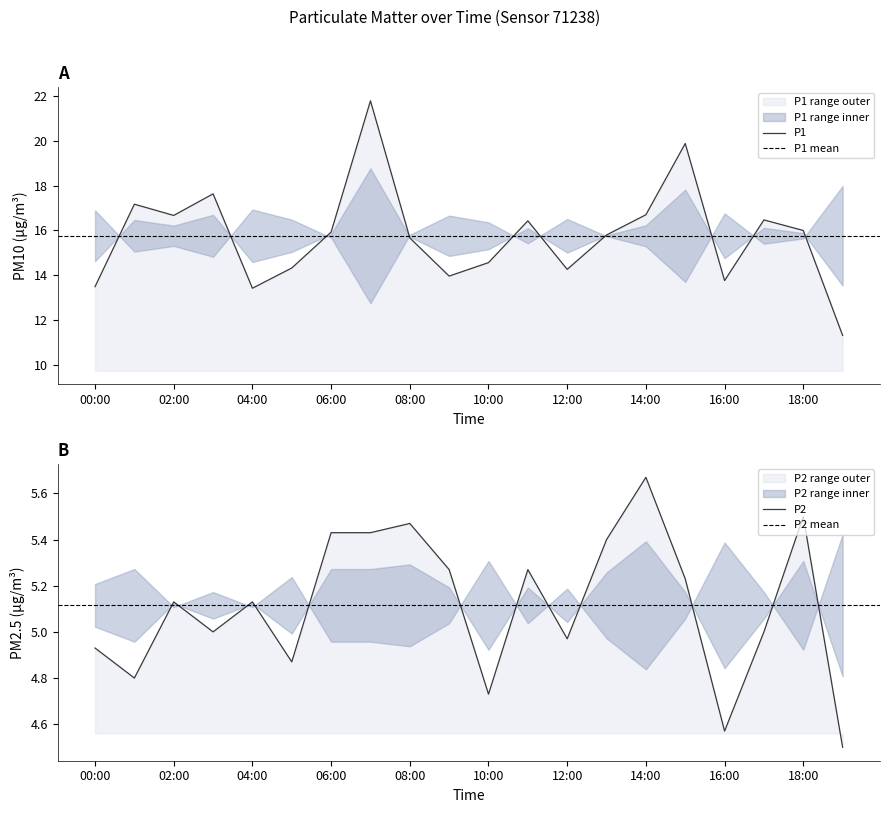

The P2 series shows 5.3 at 11:00. True or false?

True